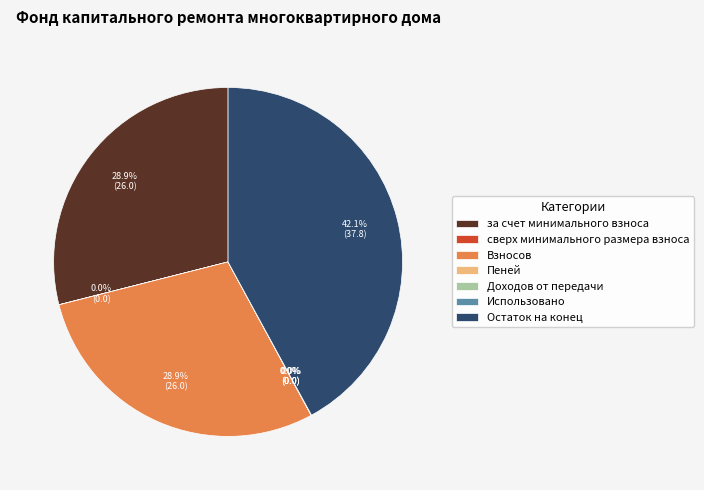

How much of the chart is everything except Взносов?

71.1%